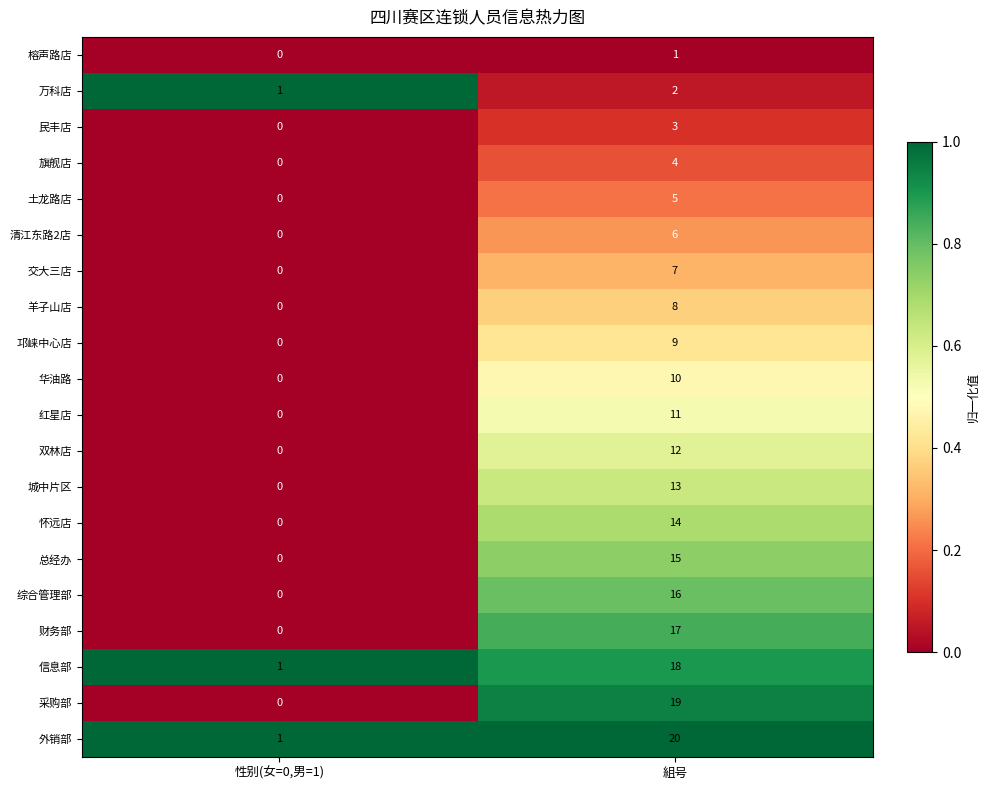

The value of 财务部 at 組号 is 30. True or false?

False